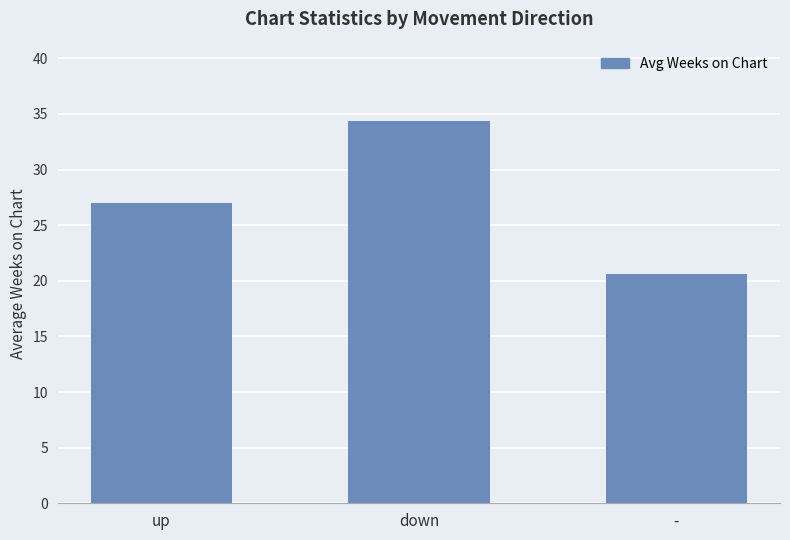

The chart shows a value of 18.4 at down. True or false?

False